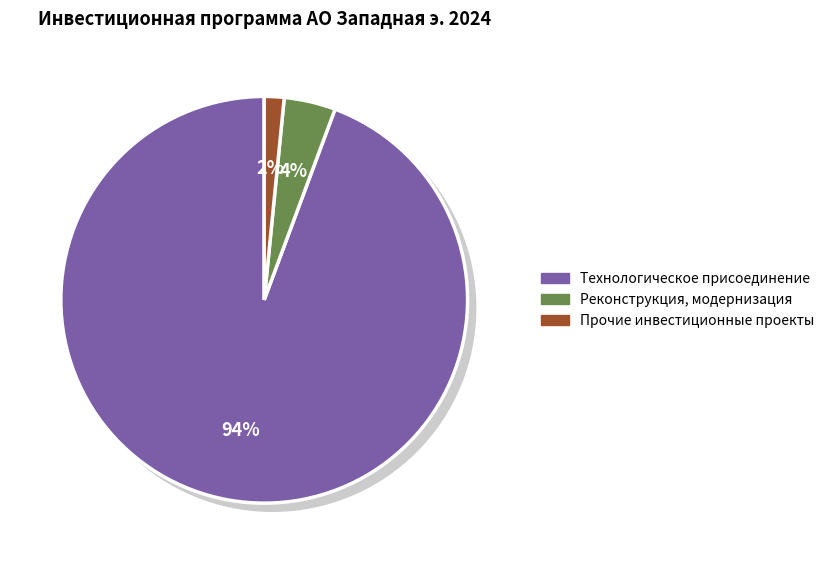

Combined, do Покупка земельных участков and Реконструкция, модернизация account for over 50%?

No